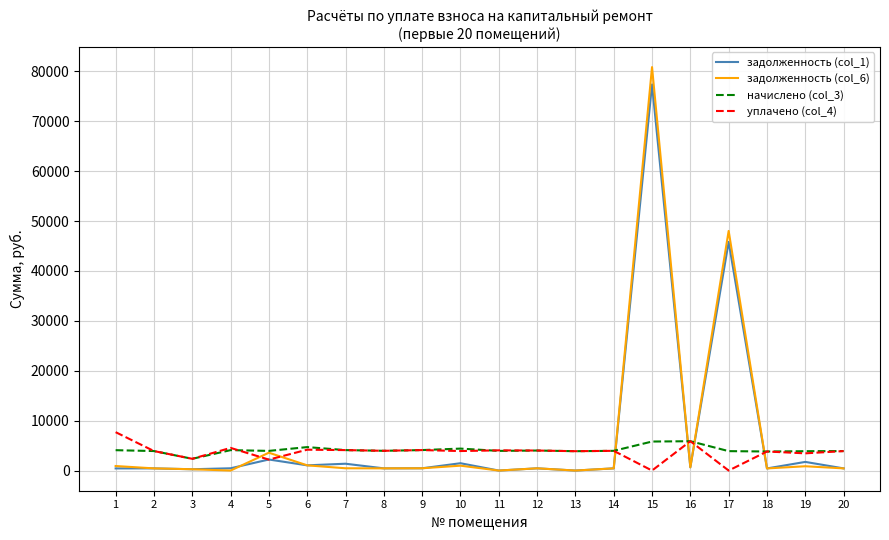

Is the value of задолженность (col_6) at 4 greater than the value of уплачено (col_4) at 5?

No